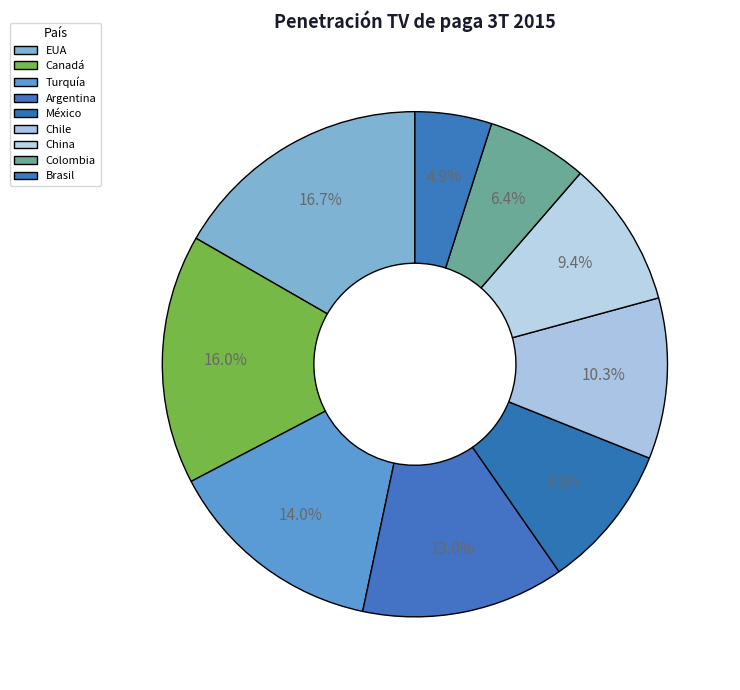

Is Chile the majority of the pie?

No